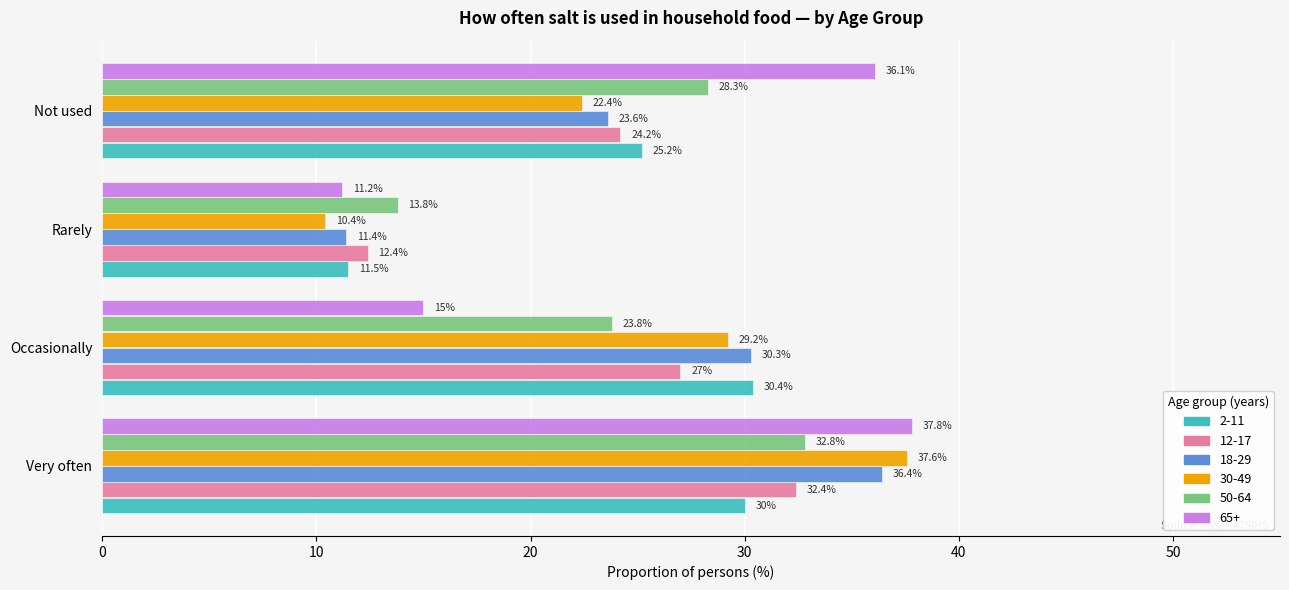

What is the lowest value of the 12-17 series?

12.4